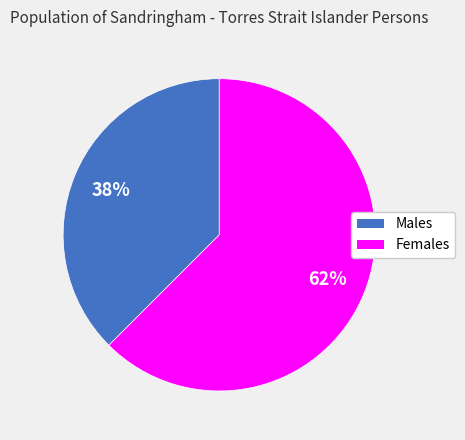

To the nearest percent, what is the combined percentage of Females and Males?

100%